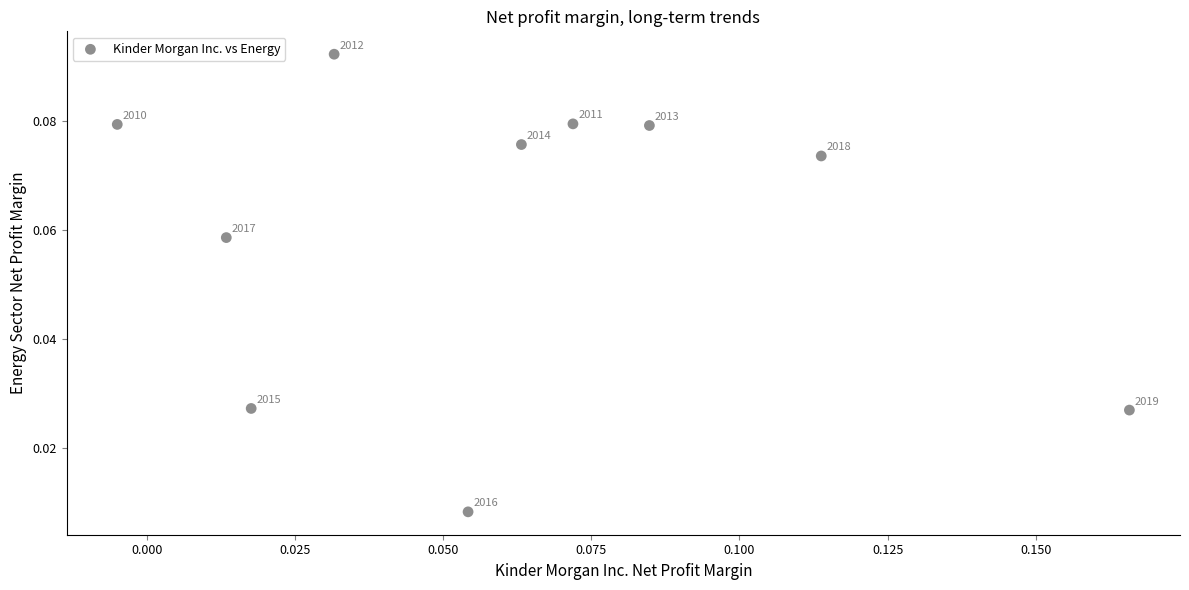

How many data points are displayed?

10